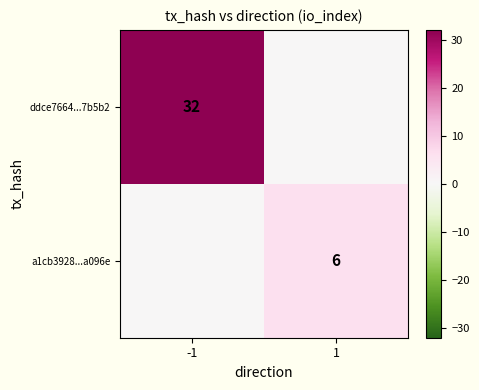

The value of ddce7664...7b5b2 at -1 is 52. True or false?

False